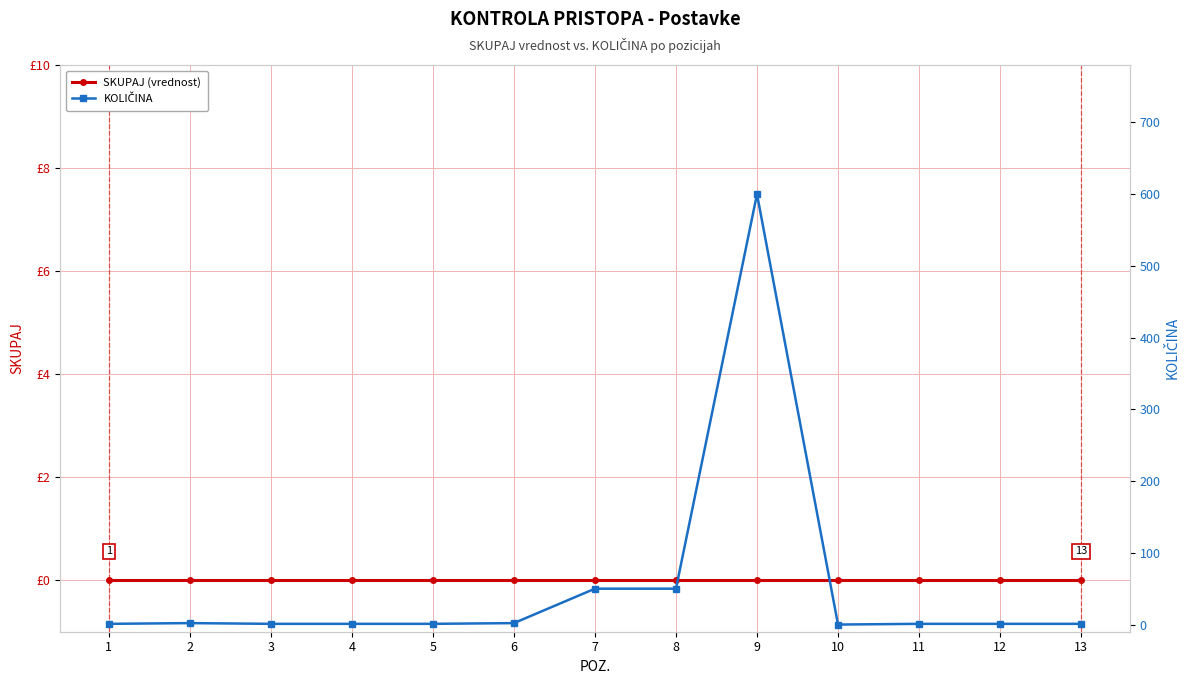

True or false: KOLIČINA and SKUPAJ (vrednost) intersect in this chart.

False